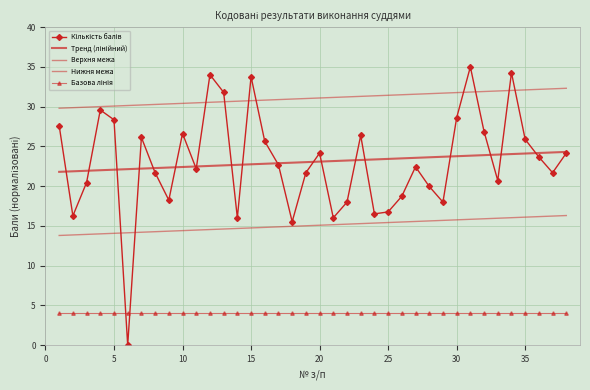

How many lines are shown in the chart?

5